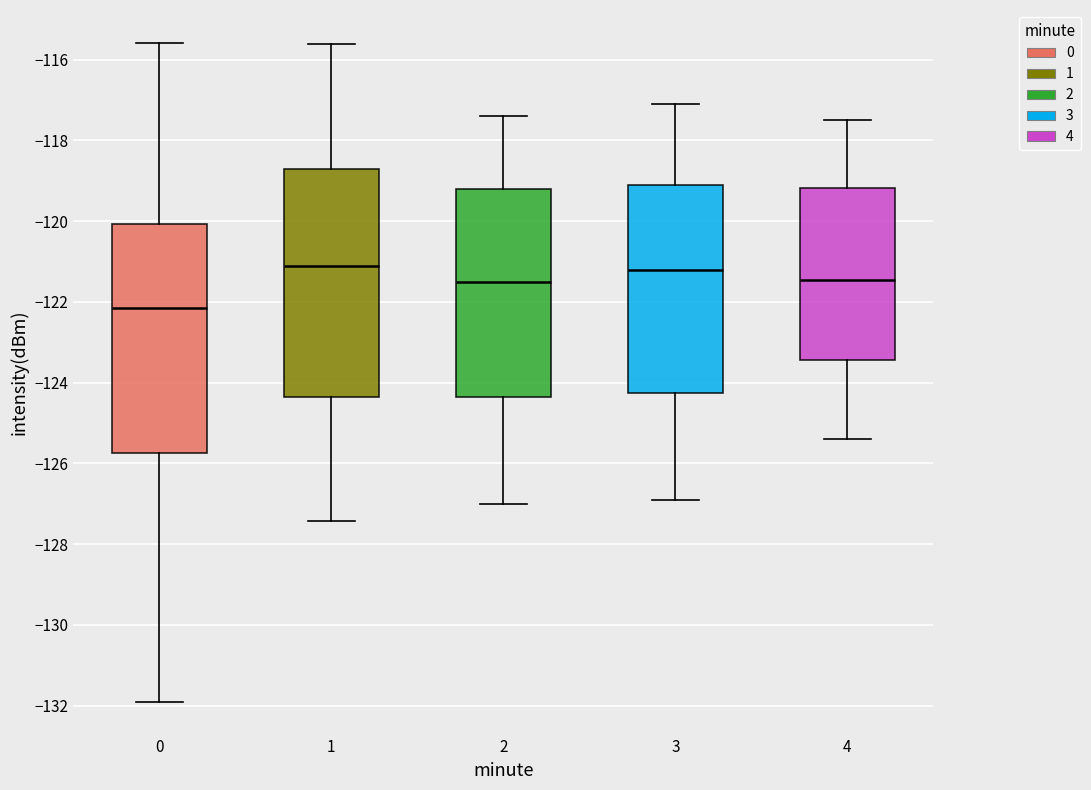

Where does the lower whisker of the box at x = 0 end on the y-axis? The values are not printed on the chart, so give them approximately, as read against the axis.

-132.0